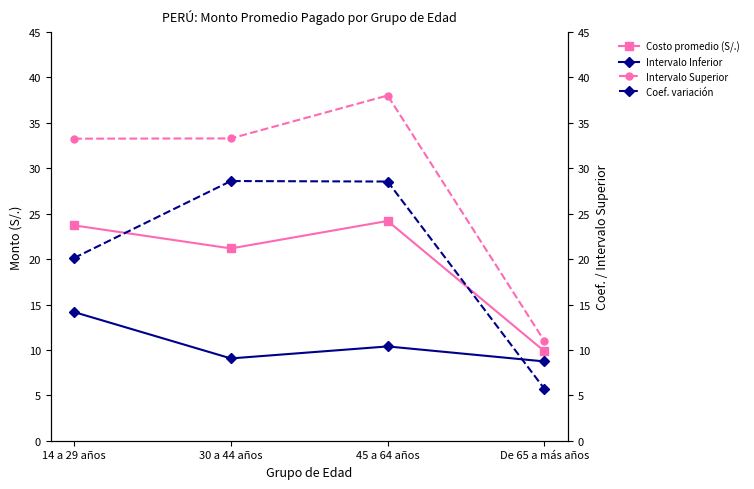

What is the average value of the Intervalo Inferior series?

10.6